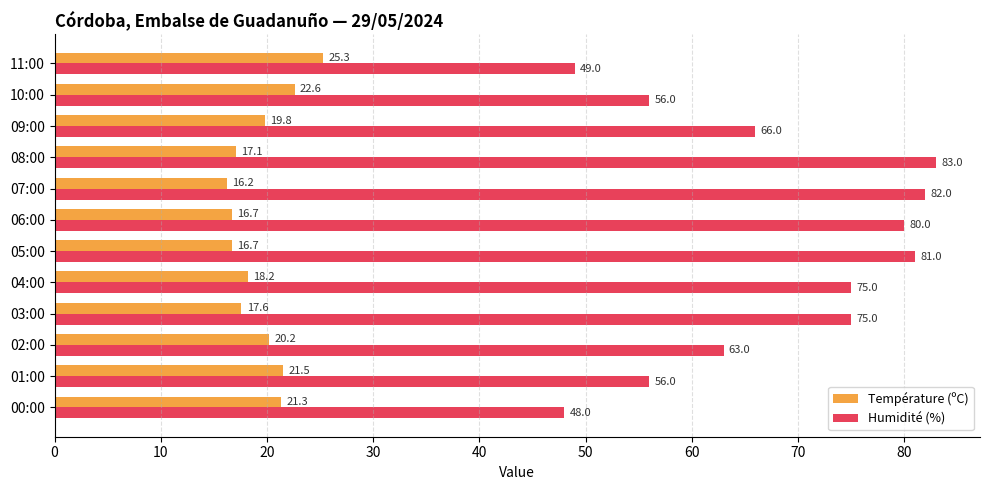

The Température (ºC) series shows 32.1 at 00:00. True or false?

False